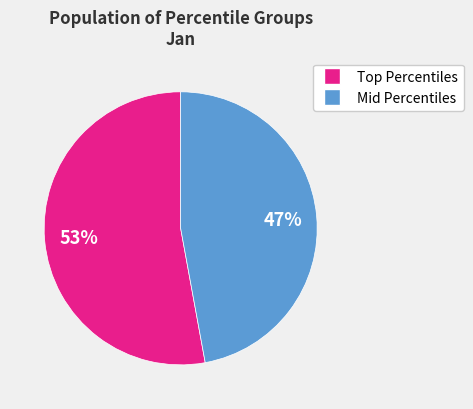

How many segments does this pie chart have?

2